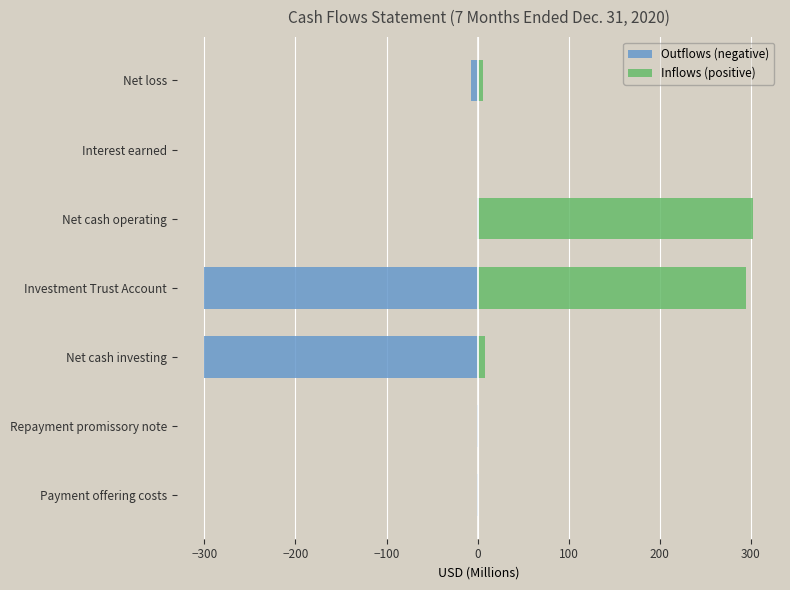

List the series in order of their overall mean, lowest first.

Outflows (negative), Inflows (positive)